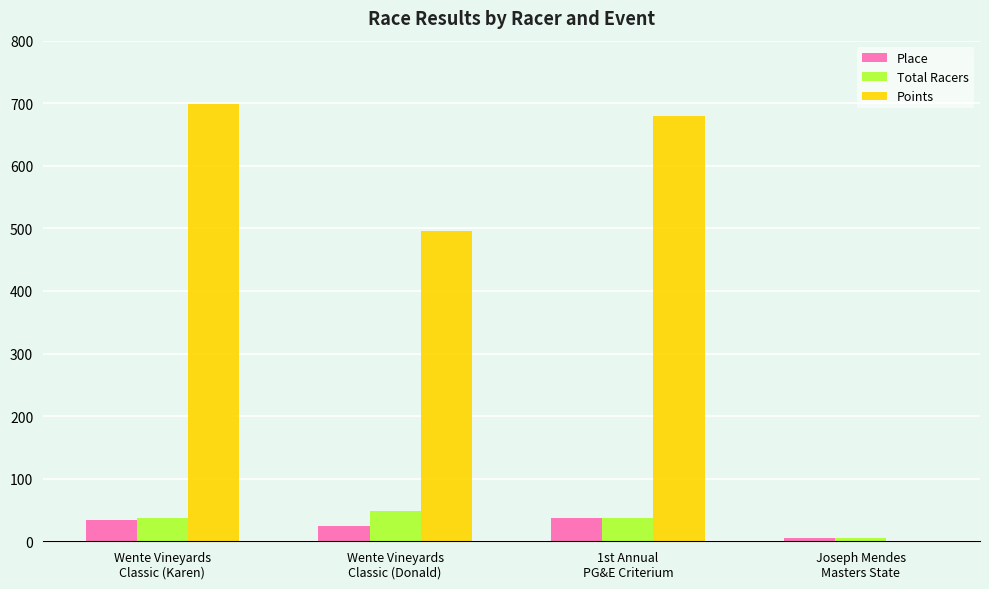

What is the highest value of the Points series?

698.1